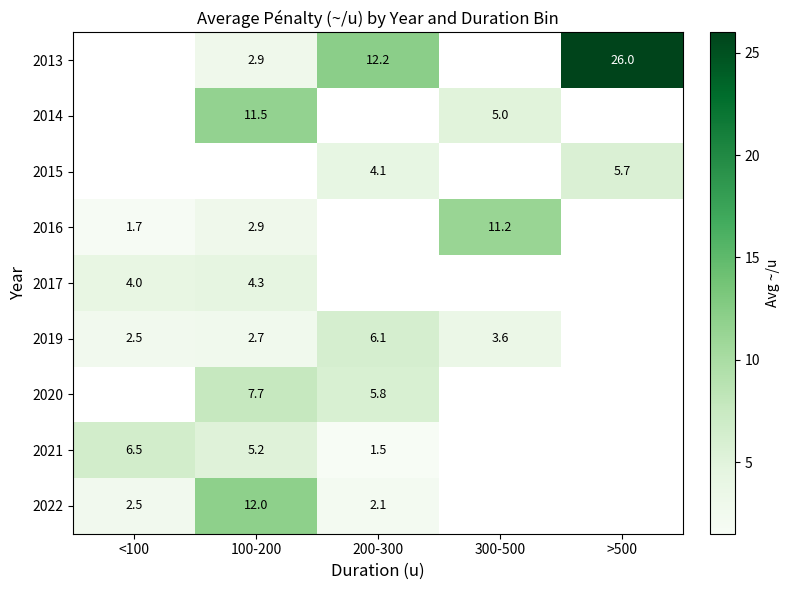

The 2017 series shows 2.4 at 100-200. True or false?

False